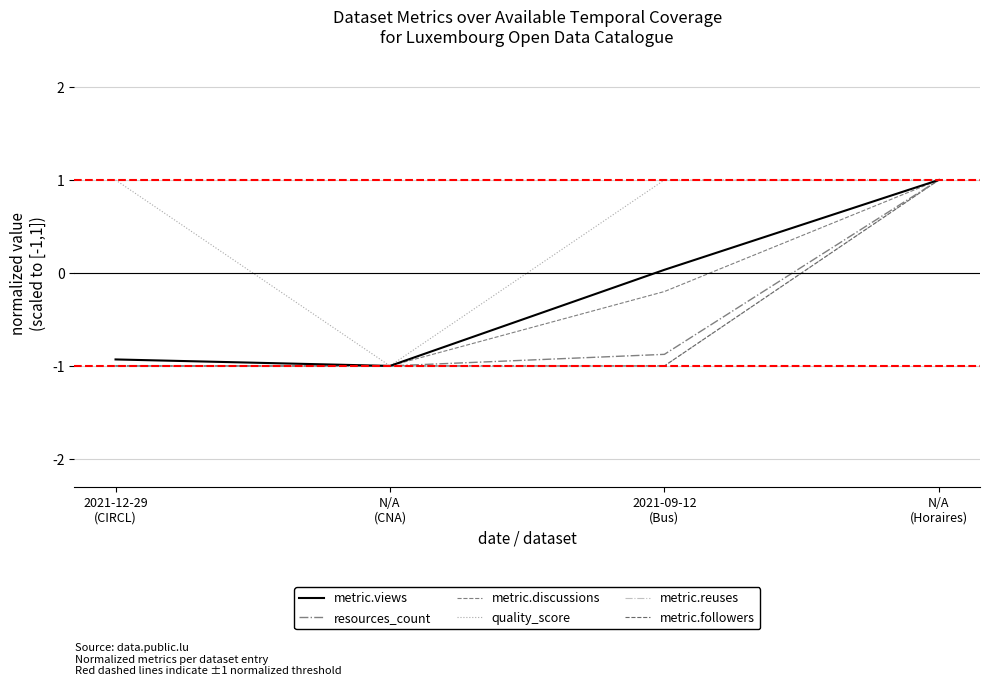

What is the sum of all resources_count values?

-1.9